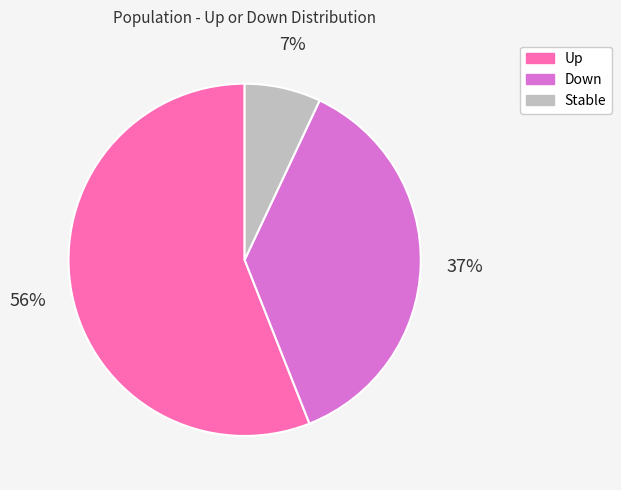

Which has a higher value, Up or Down?

Up